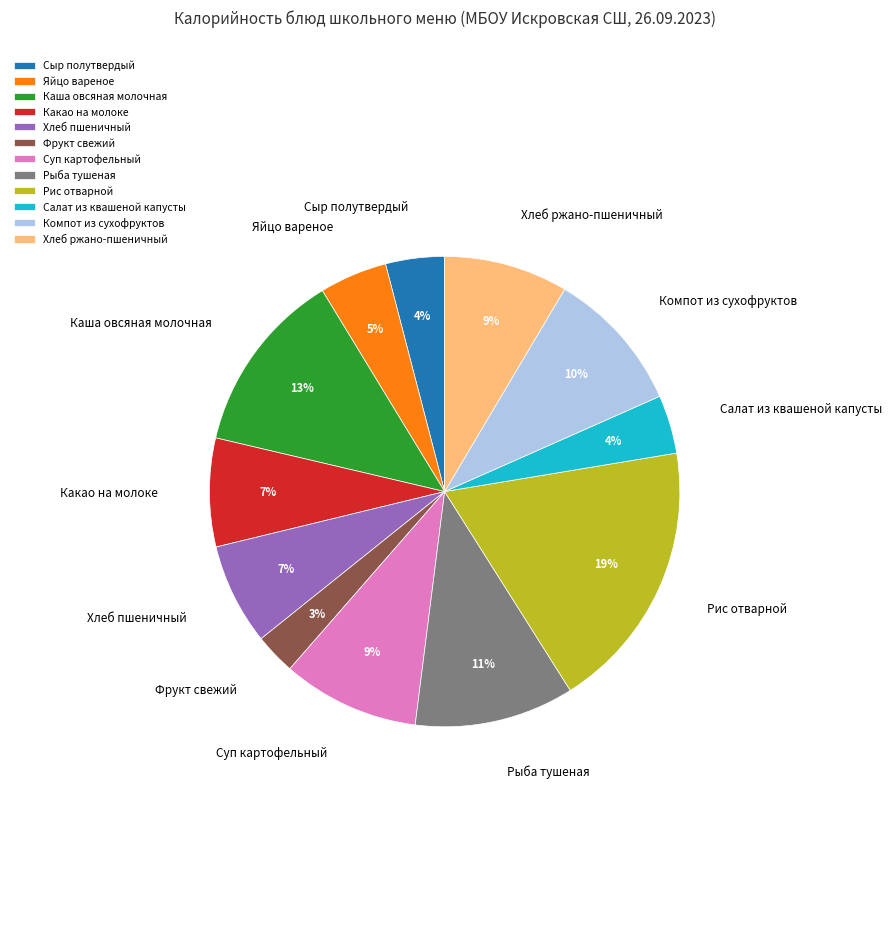

Approximately how many times larger is the value at Рис отварной compared to Хлеб пшеничный?

2.7